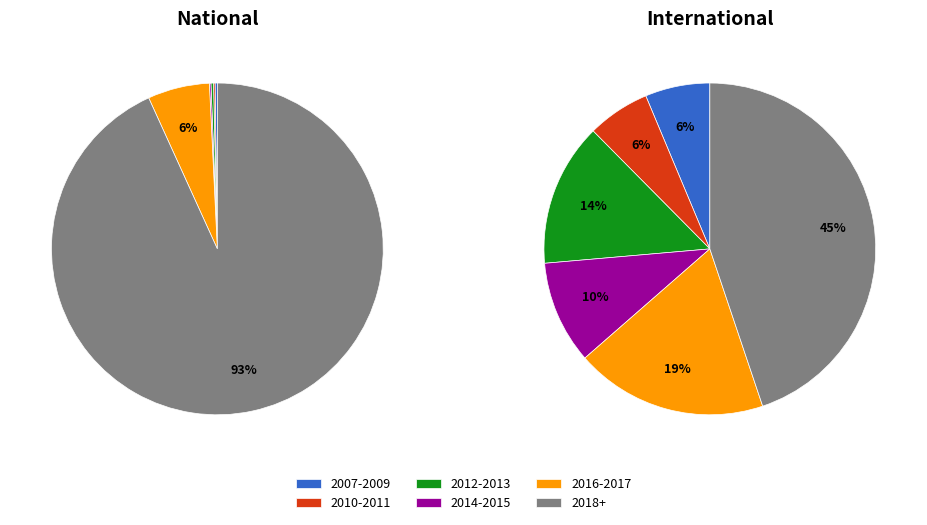

Is 2011-06-10 the majority of the pie?

No